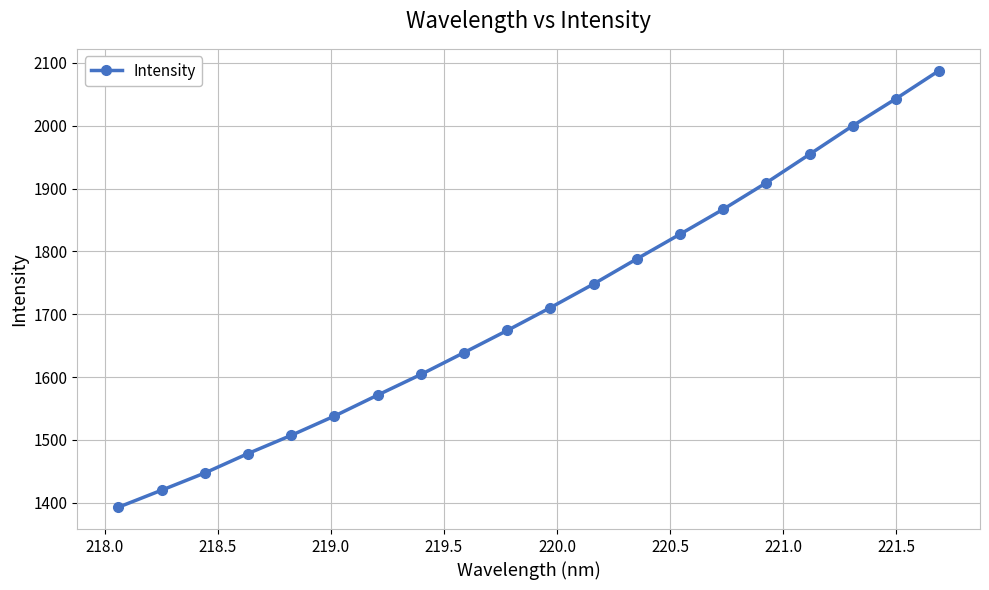

Reading left to right, list all the values displayed in this chart.

1392.8	1419.9	1447.3	1478.3	1507.3	1538.0	1571.4	1604.2	1639.0	1674.2	1710.5	1748.3	1788.1	1827.4	1867.1	1909.3	1954.5	2000.0	2043.0	2087.8